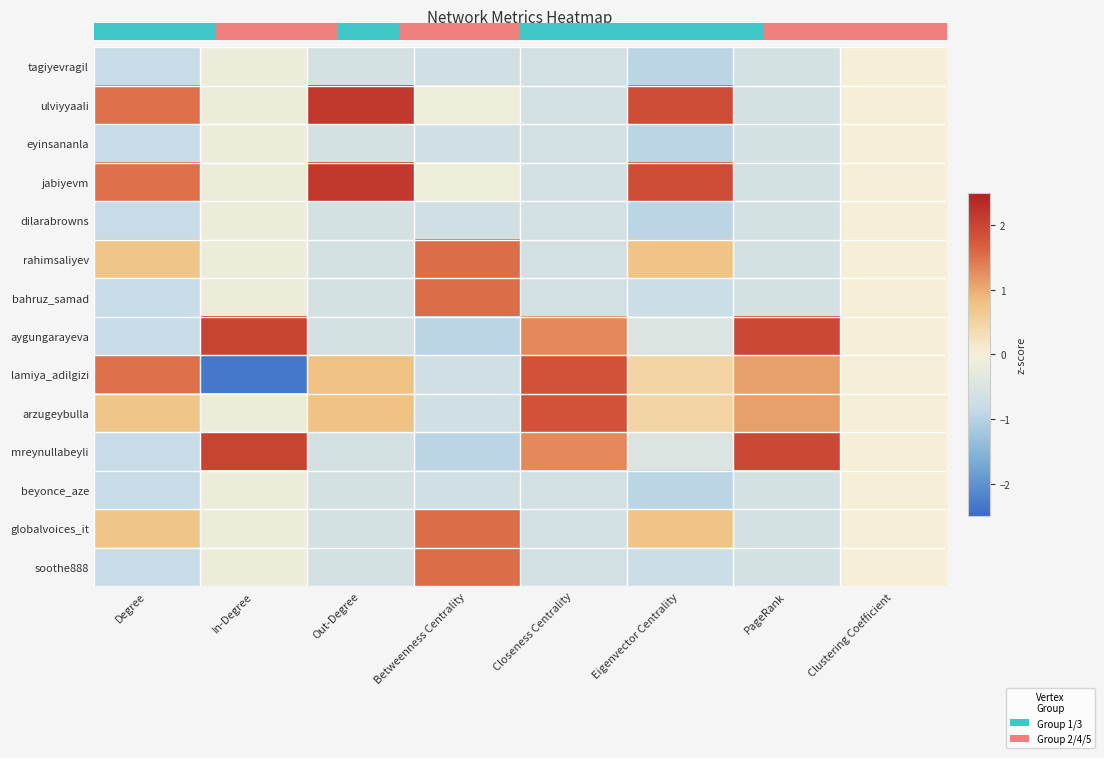

At which category is the sum across all series the highest?

Betweenness Centrality